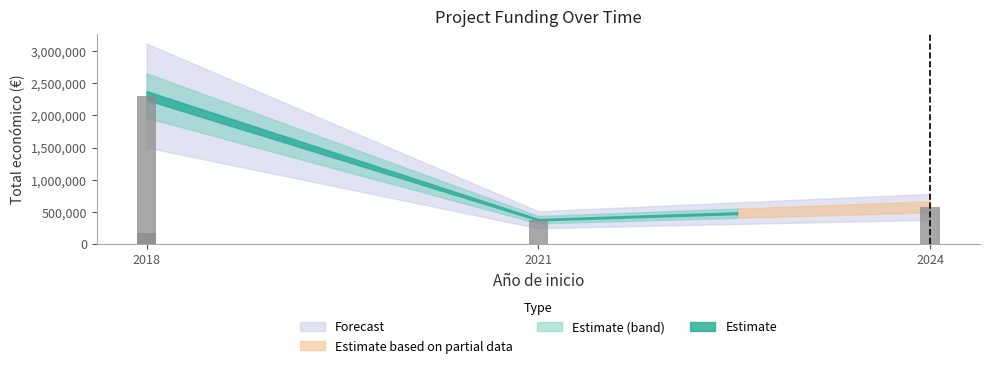

Which label corresponds to the smallest value in the chart?

2018